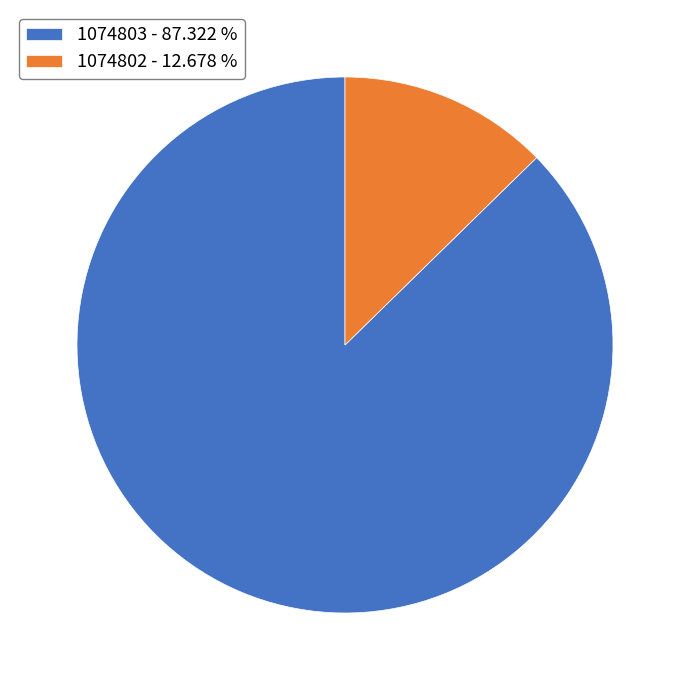

Between 1074803 - 87.322 % and 1074802 - 12.678 %, which is larger?

1074803 - 87.322 %